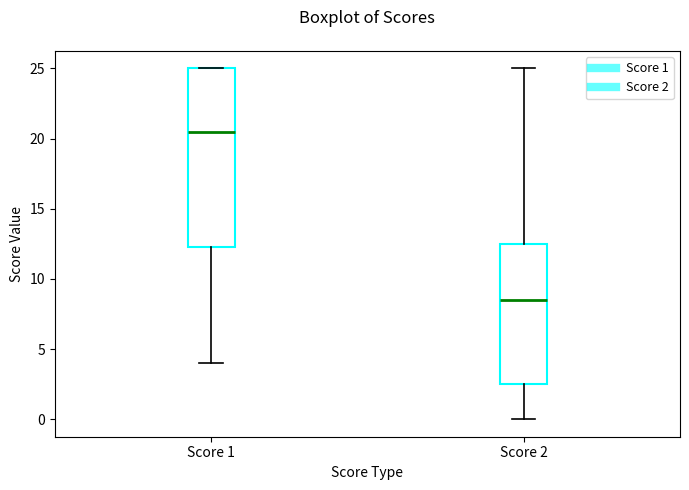

Reading left to right, transcribe this box plot: for each box, give where its median line is, the range the box spans, and where its two whiskers end, as read against the y-axis. The values are not printed on the chart, so give them approximately, as read against the axis.

Score 1: median 20.5, box 12.5 to 25.0, whiskers 4.0 to 25.0
Score 2: median 8.5, box 2.5 to 12.5, whiskers 0.0 to 25.0